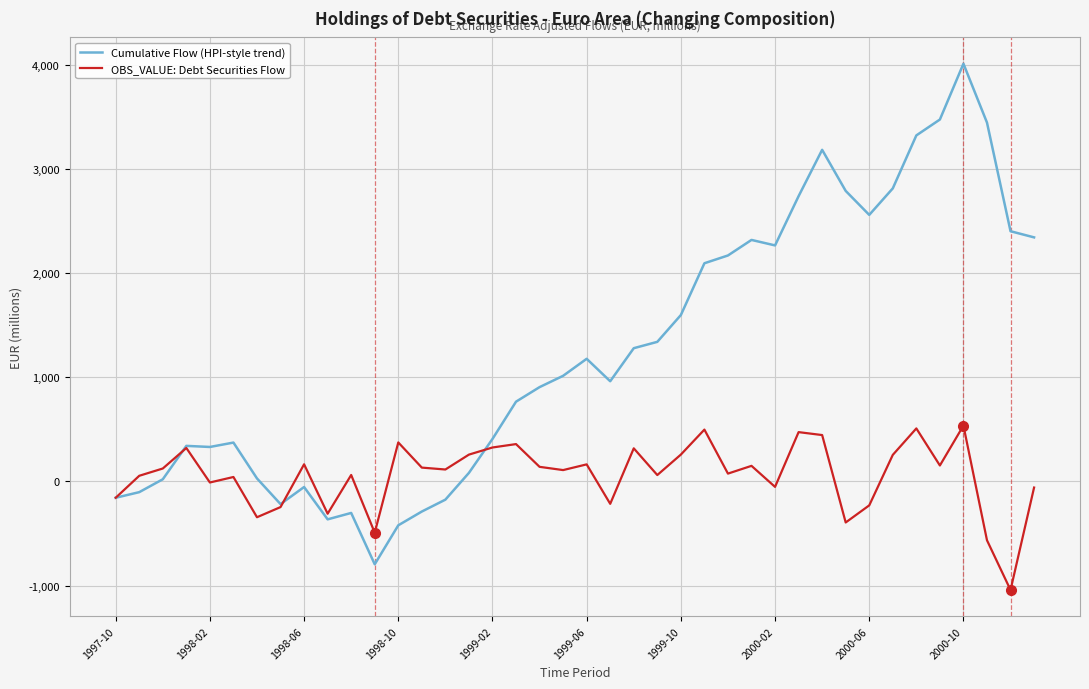

Which series has the widest spread of values?

Cumulative Flow (HPI-style trend)